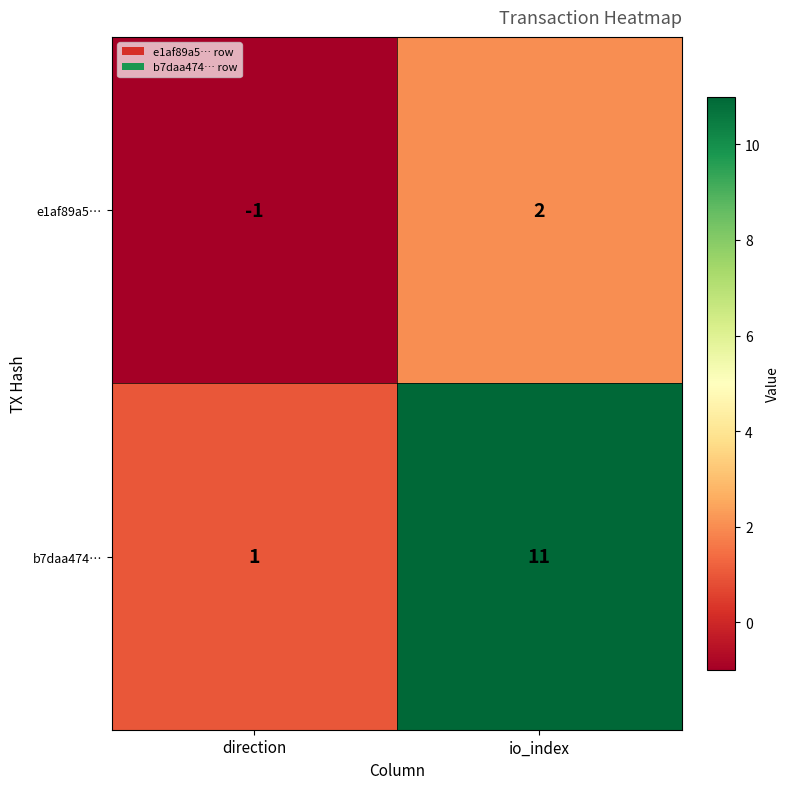

Is it true that b7daa474… equals 1 at direction?

True